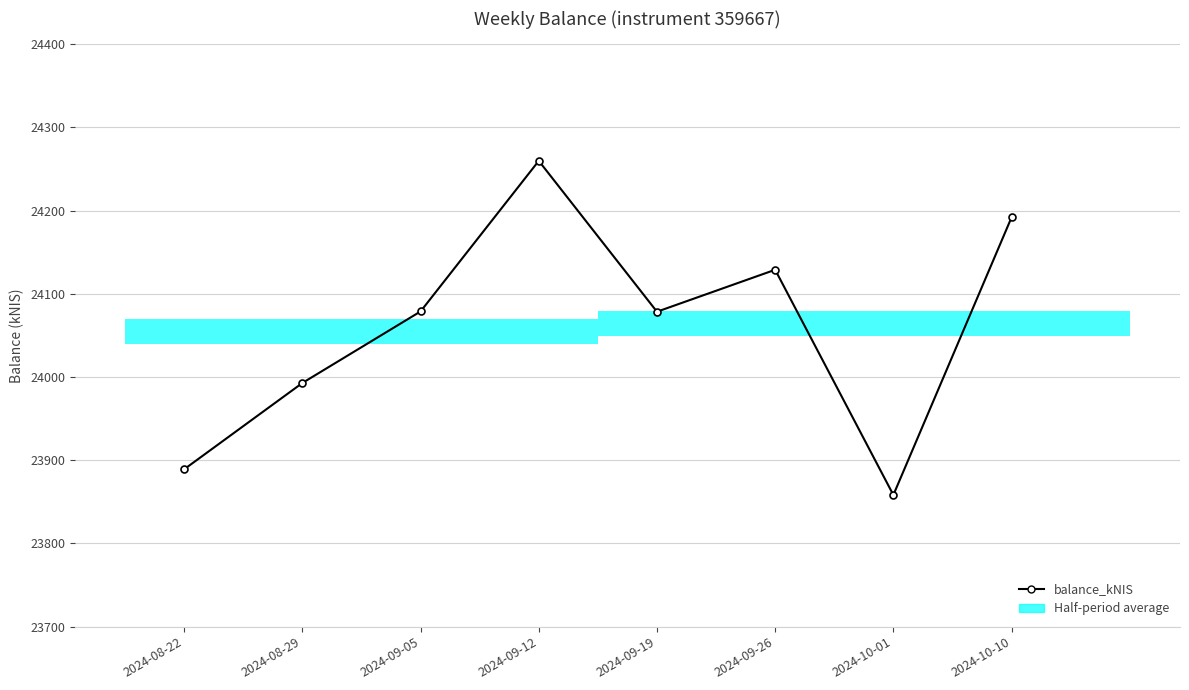

Reading left to right, what are all the values shown in this chart?

2024-08-22=23889.1	2024-08-29=23992.8	2024-09-05=24078.8	2024-09-12=24259.7	2024-09-19=24078.4	2024-09-26=24128.8	2024-10-01=23858.2	2024-10-10=24191.8